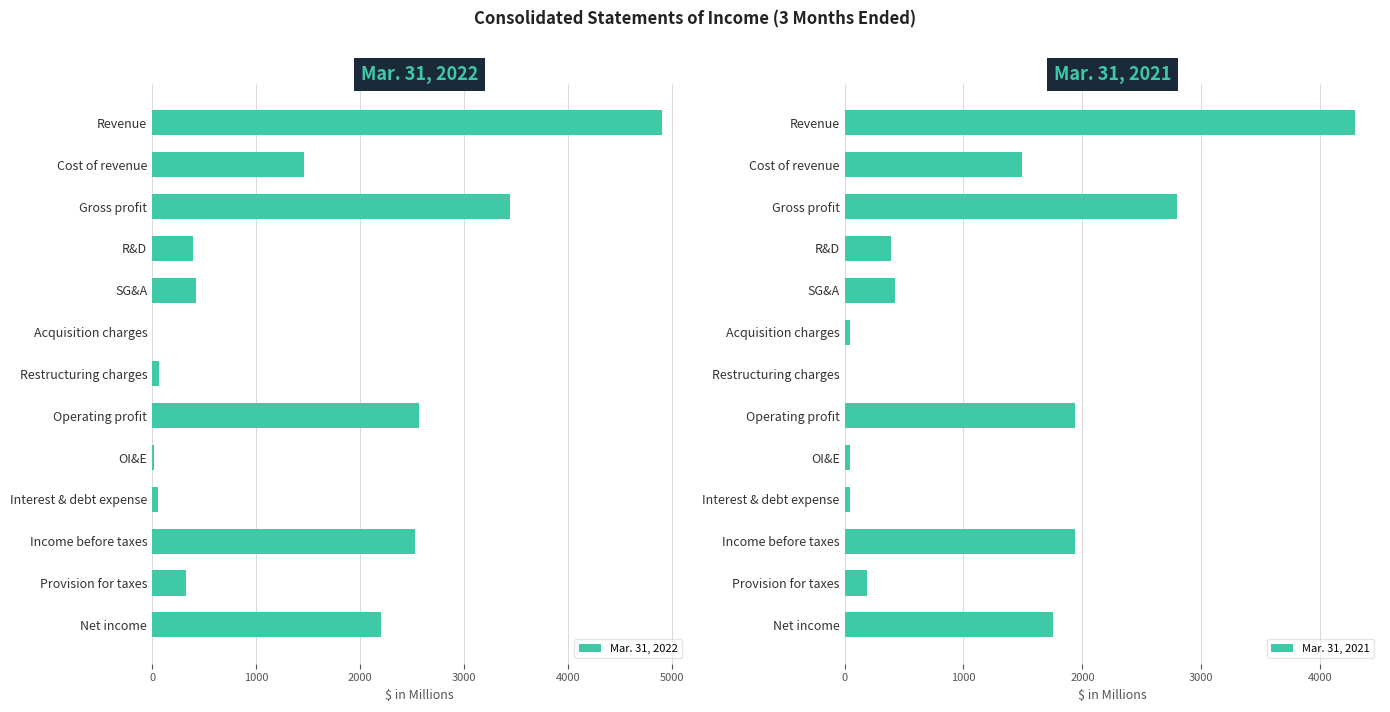

What is the average value of the Mar. 31, 2021 series?

1180